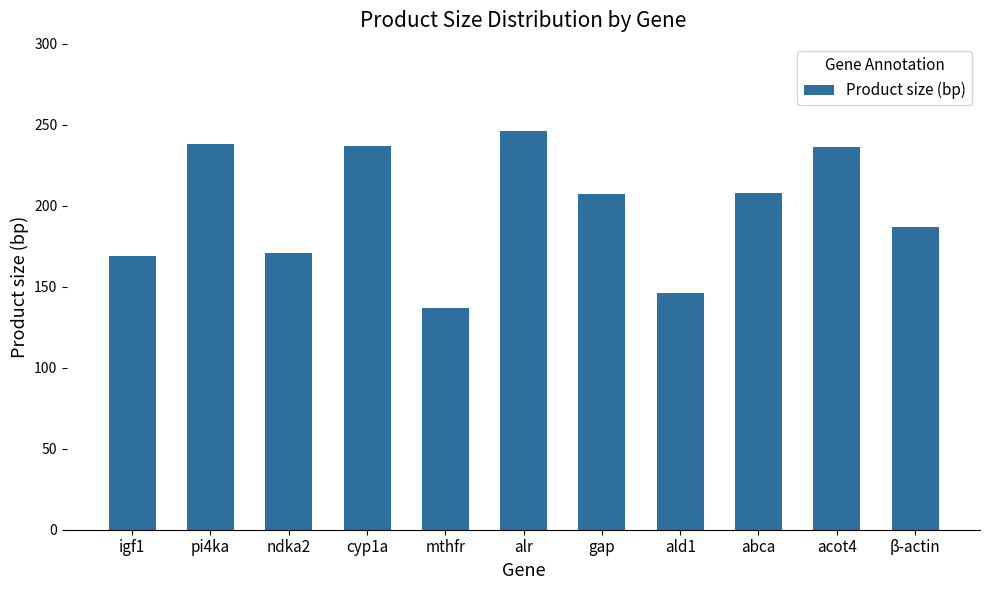

Which has a higher value, ald1 or alr?

alr